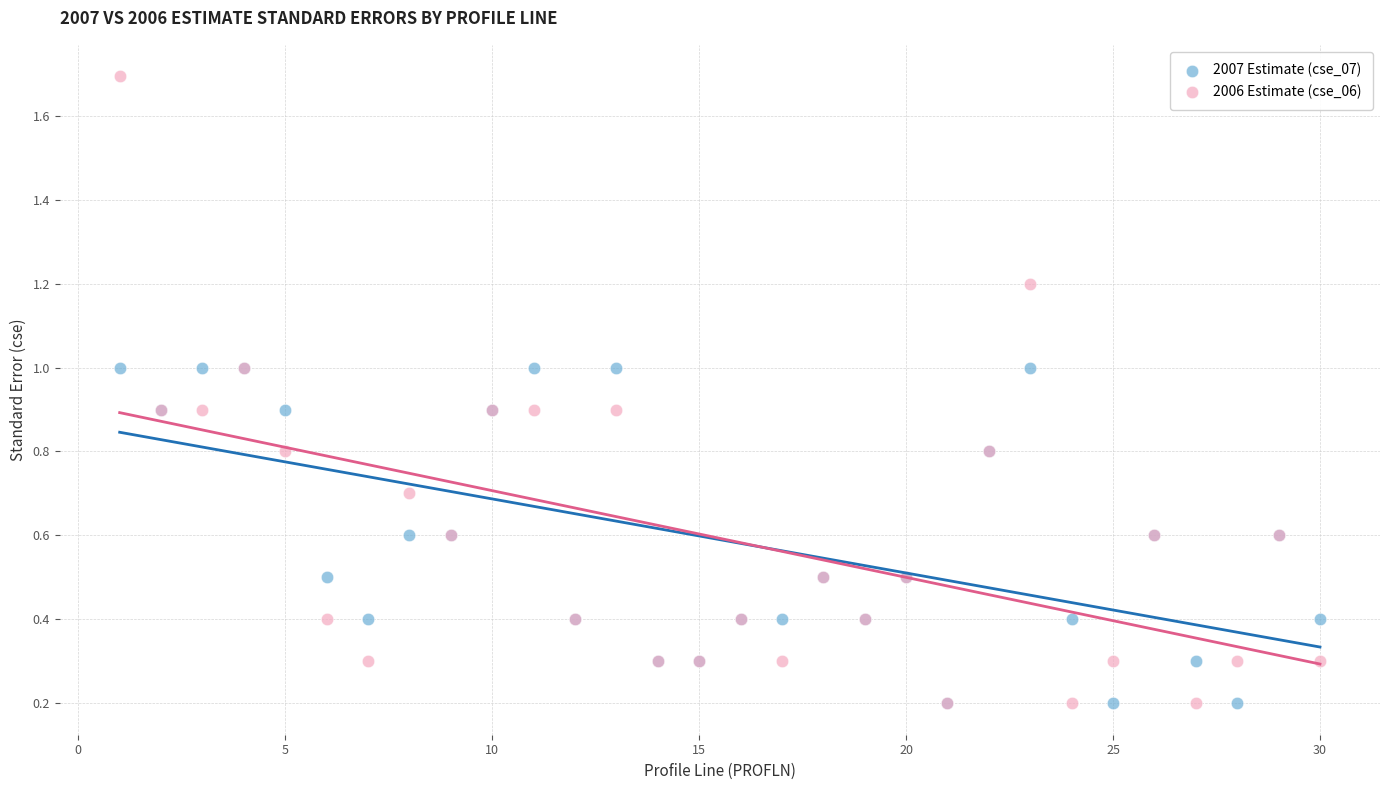

What are all the series names shown in the legend?

2007 Estimate (cse_07), 2006 Estimate (cse_06)